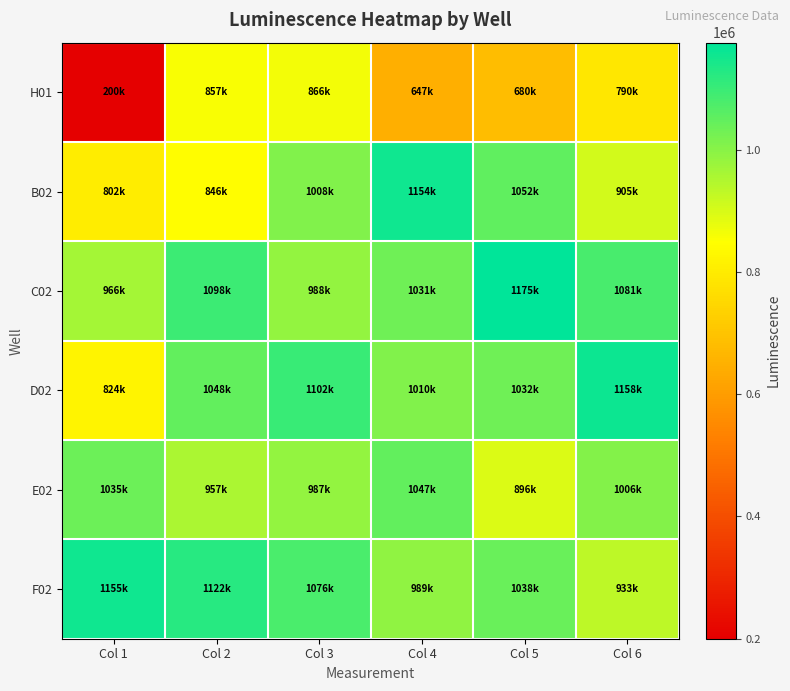

How many series are shown in this chart?

6